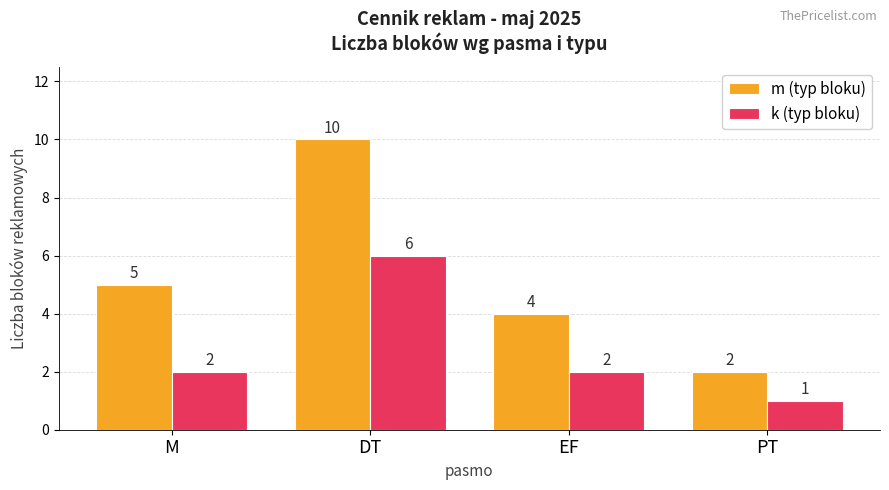

Rank the series at PT from lowest to highest value.

k (typ bloku), m (typ bloku)